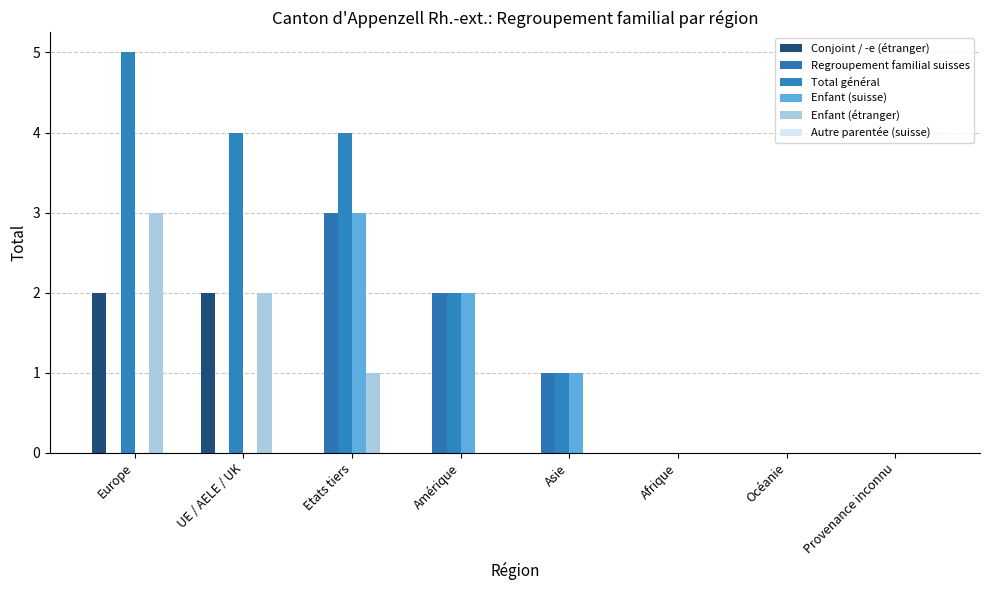

Reading left to right, transcribe all the data shown in this chart.

Conjoint / -e (étranger): 2	2	0	0	0	0	0	0
Regroupement familial suisses: 0	0	3	2	1	0	0	0
Total général: 5	4	4	2	1	0	0	0
Enfant (suisse): 0	0	3	2	1	0	0	0
Enfant (étranger): 3	2	1	0	0	0	0	0
Autre parentée (suisse): 0	0	0	0	0	0	0	0